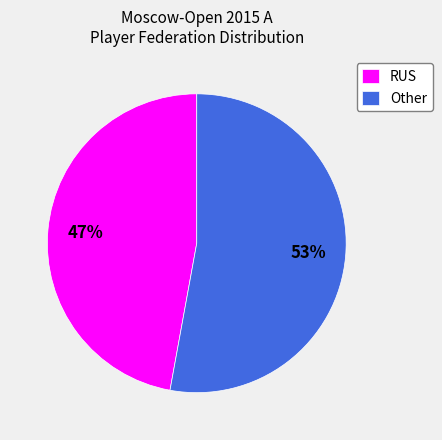

To the nearest percent, what is the average slice percentage?

50%